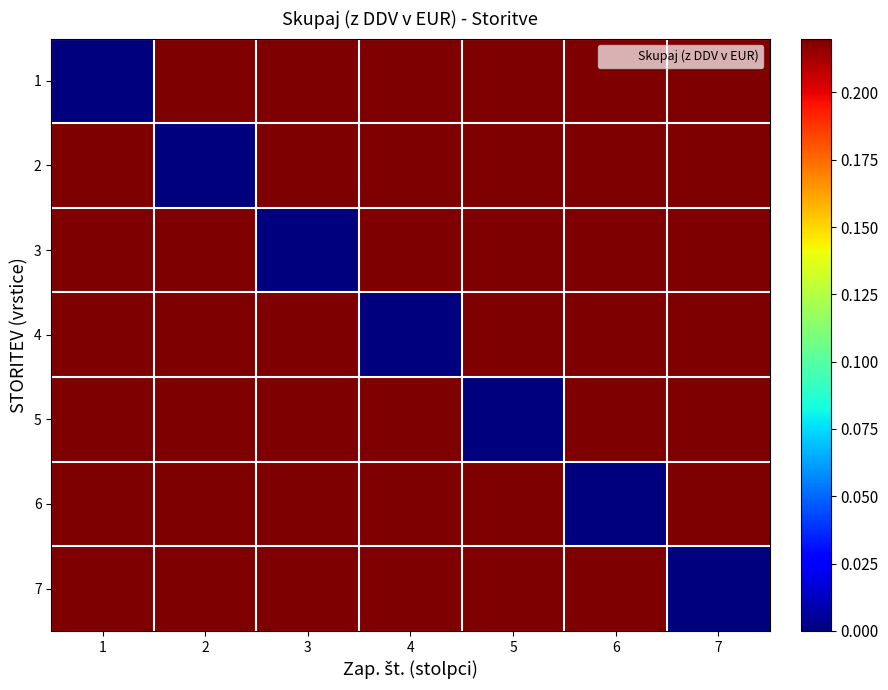

At how many categories does at least one series exceed 0?

7